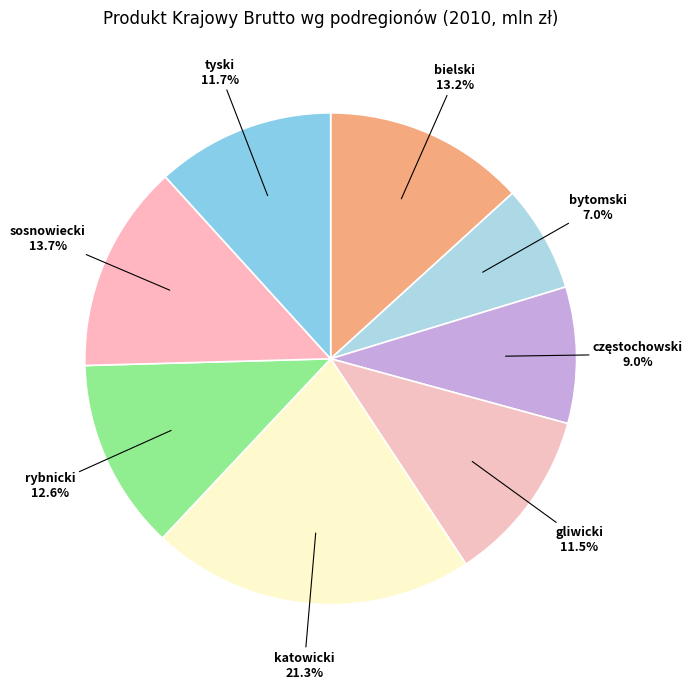

What percentage do rybnicki and bielski together represent?

25.8%